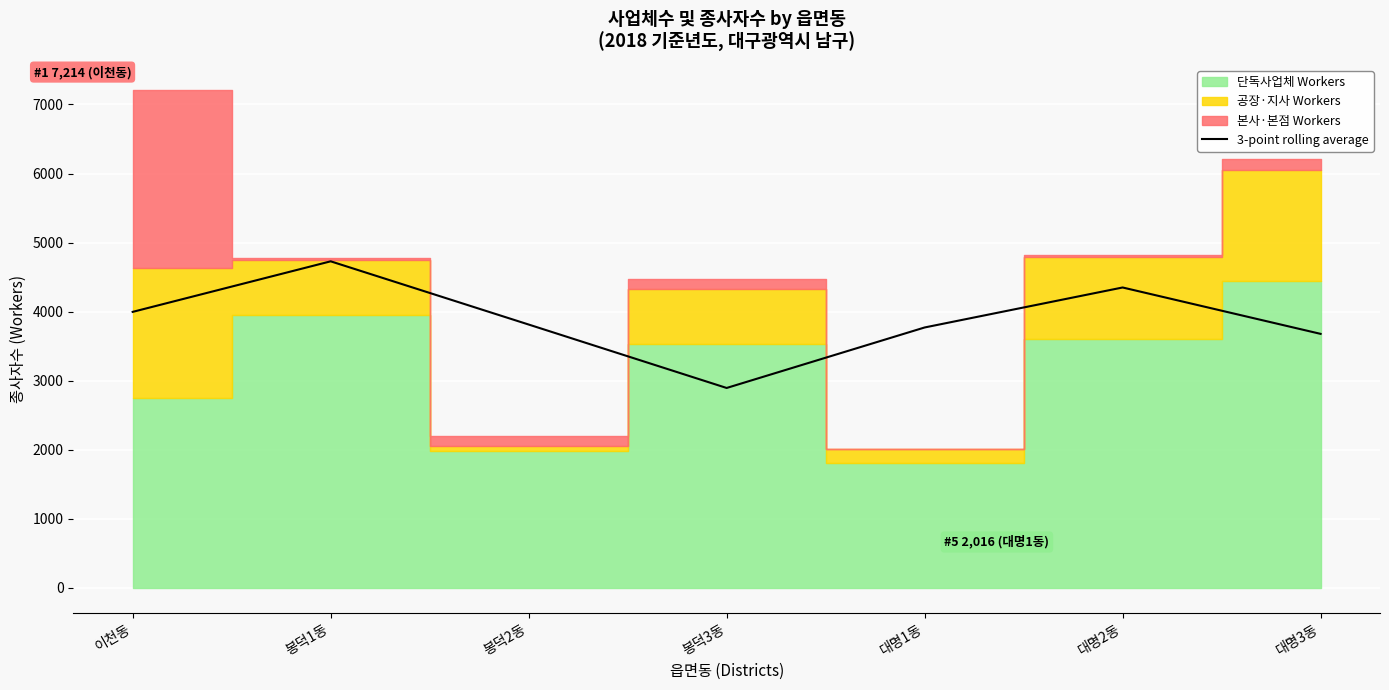

What is the change in value from 이천동 to 봉덕3동?

-1102.3